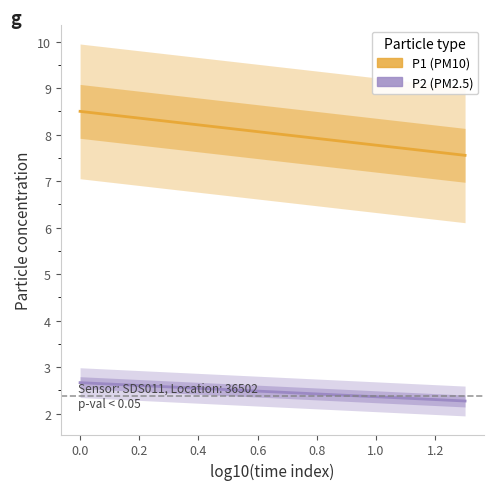

Which series has the largest total across all categories?

P1